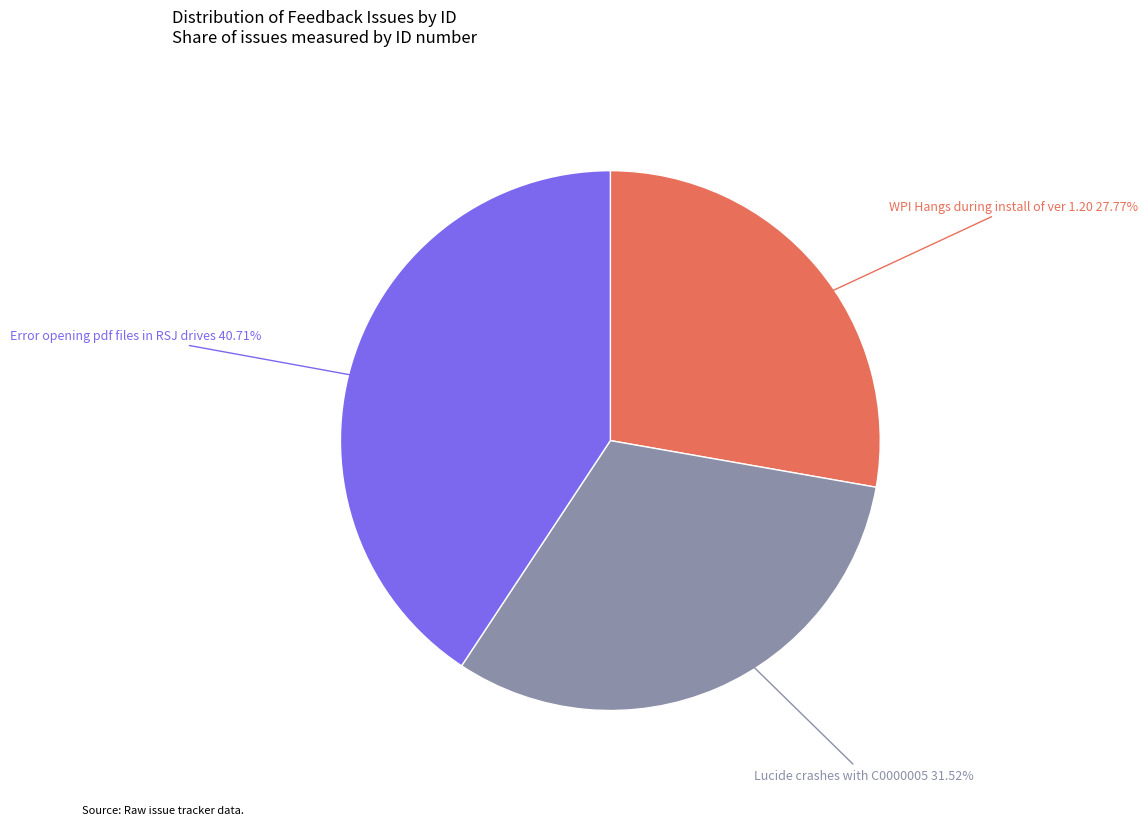

The WPI Hangs during install of ver 1.20 slice represents 28% of the pie. True or false?

True